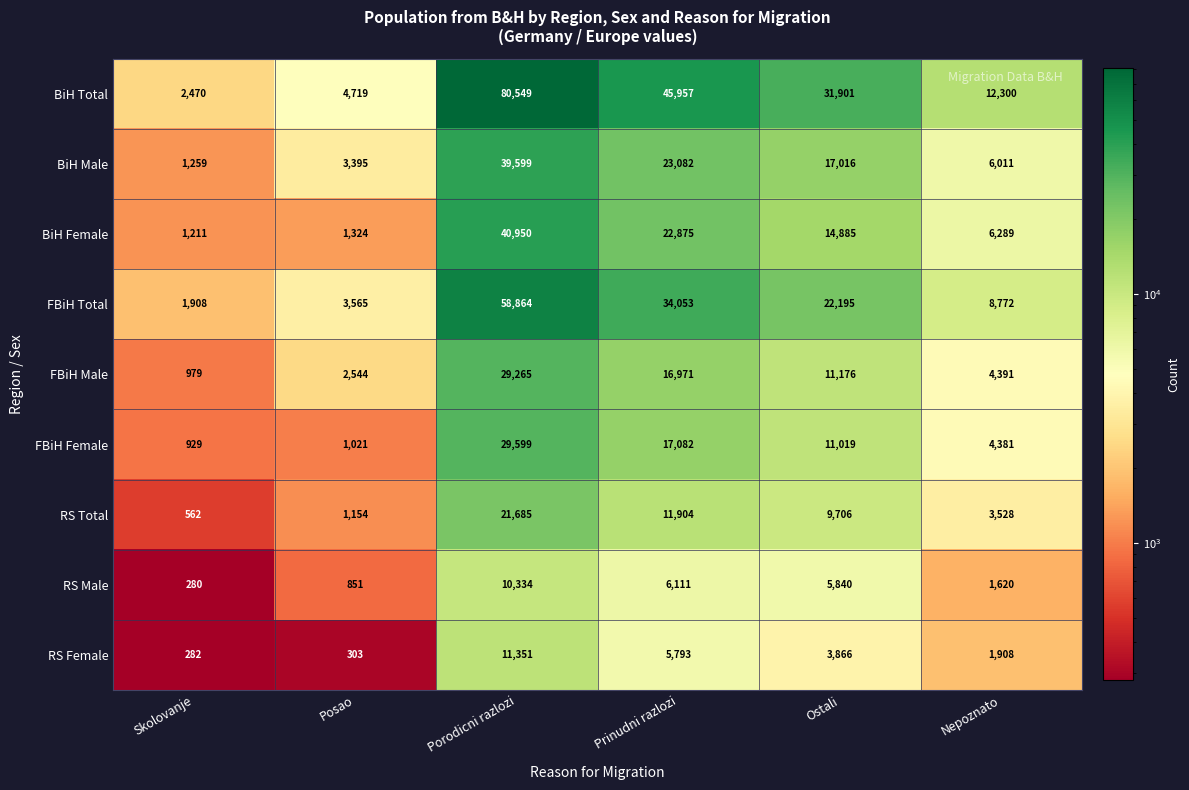

At how many categories does at least one series exceed 6983?

4